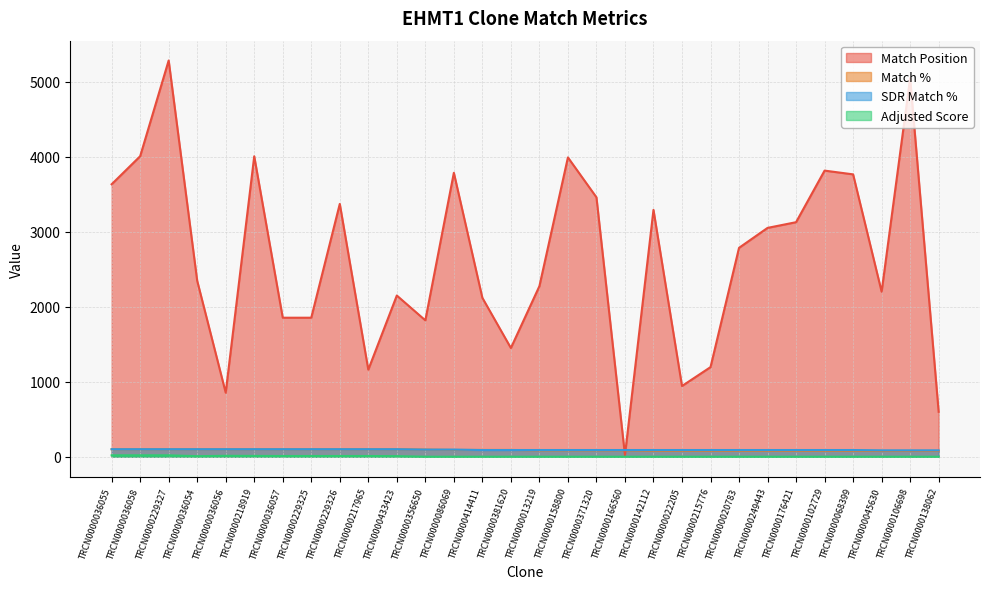

What is the maximum value shown in the chart?

5285.0